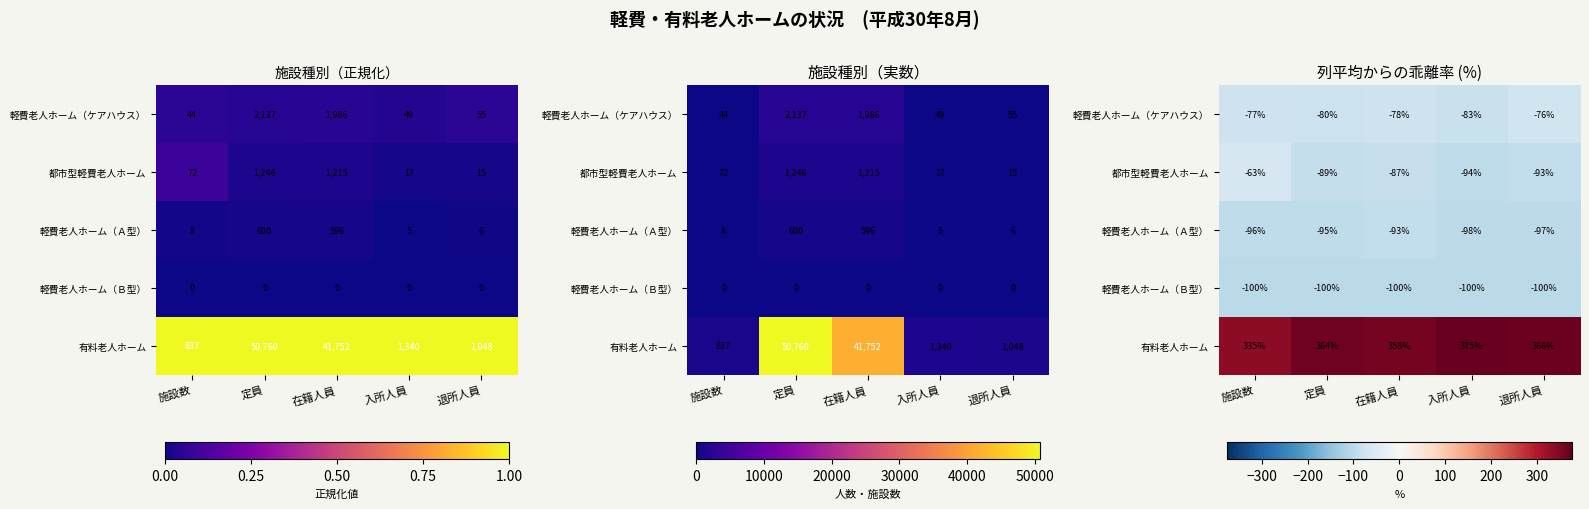

Which category has the highest value in the 軽費老人ホーム（ケアハウス） series?

退所人員